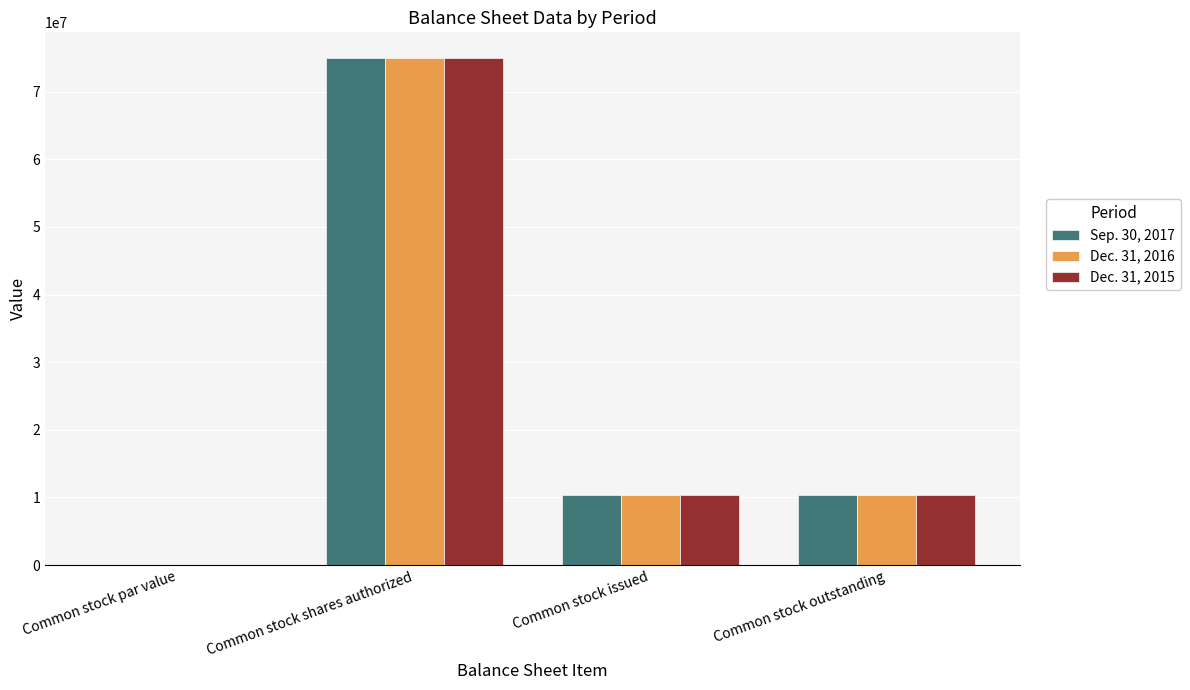

The value of Dec. 31, 2015 at Common stock par value is 0.0. True or false?

True